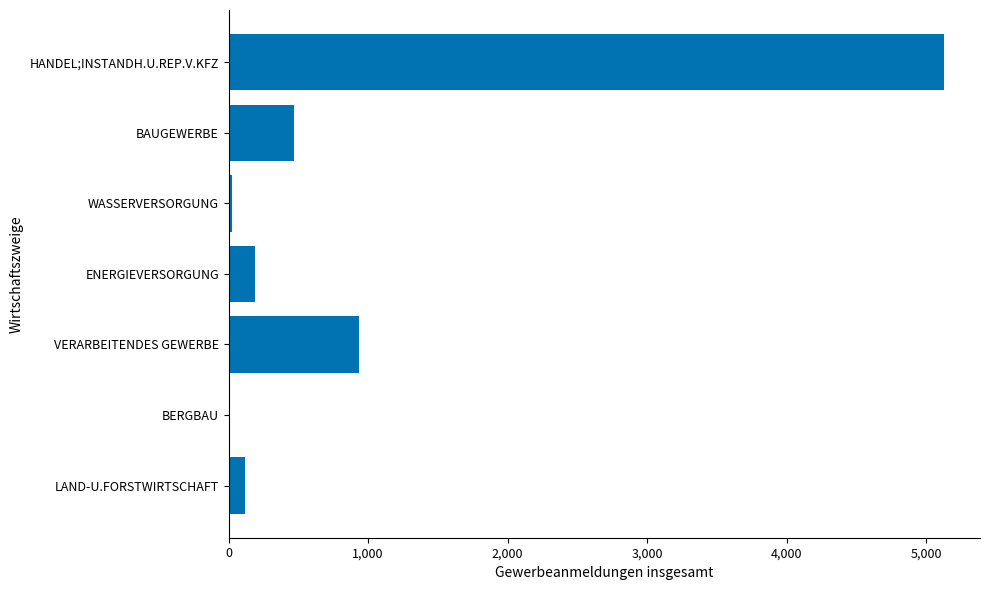

What is the maximum value shown in the chart?

5130